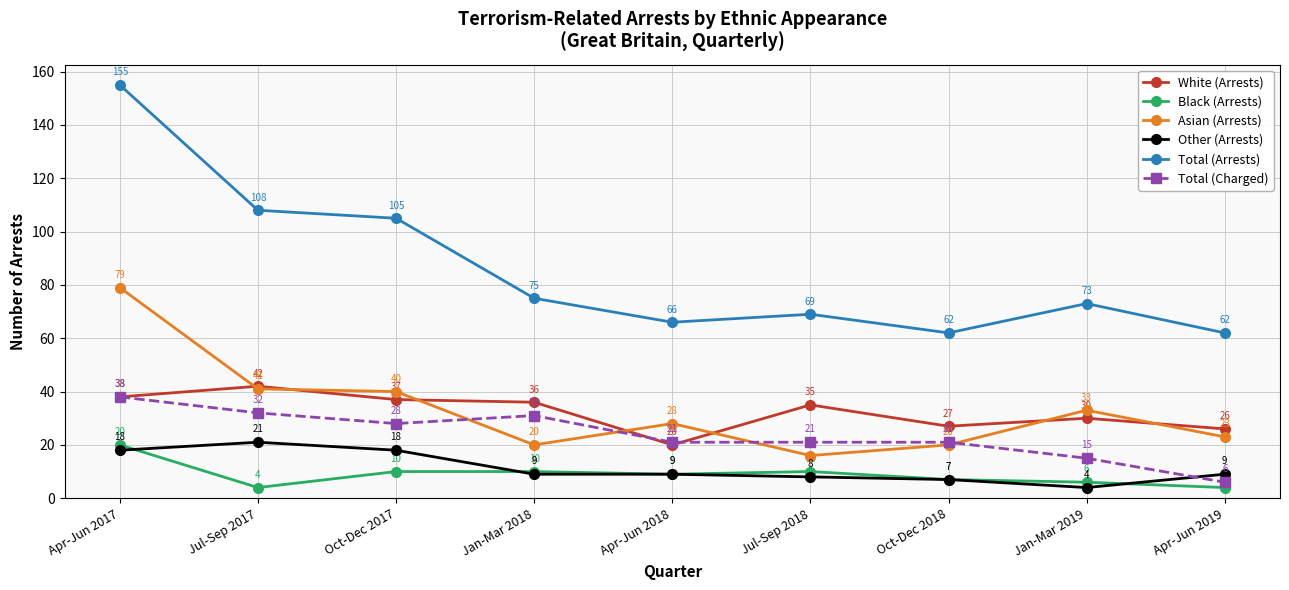

Reading right to left, what are all the values shown in this chart?

White (Arrests): Apr-Jun 2019=26	Jan-Mar 2019=30	Oct-Dec 2018=27	Jul-Sep 2018=35	Apr-Jun 2018=20	Jan-Mar 2018=36	Oct-Dec 2017=37	Jul-Sep 2017=42	Apr-Jun 2017=38
Black (Arrests): Apr-Jun 2019=4	Jan-Mar 2019=6	Oct-Dec 2018=7	Jul-Sep 2018=10	Apr-Jun 2018=9	Jan-Mar 2018=10	Oct-Dec 2017=10	Jul-Sep 2017=4	Apr-Jun 2017=20
Asian (Arrests): Apr-Jun 2019=23	Jan-Mar 2019=33	Oct-Dec 2018=20	Jul-Sep 2018=16	Apr-Jun 2018=28	Jan-Mar 2018=20	Oct-Dec 2017=40	Jul-Sep 2017=41	Apr-Jun 2017=79
Other (Arrests): Apr-Jun 2019=9	Jan-Mar 2019=4	Oct-Dec 2018=7	Jul-Sep 2018=8	Apr-Jun 2018=9	Jan-Mar 2018=9	Oct-Dec 2017=18	Jul-Sep 2017=21	Apr-Jun 2017=18
Total (Arrests): Apr-Jun 2019=62	Jan-Mar 2019=73	Oct-Dec 2018=62	Jul-Sep 2018=69	Apr-Jun 2018=66	Jan-Mar 2018=75	Oct-Dec 2017=105	Jul-Sep 2017=108	Apr-Jun 2017=155
Total (Charged): Apr-Jun 2019=6	Jan-Mar 2019=15	Oct-Dec 2018=21	Jul-Sep 2018=21	Apr-Jun 2018=21	Jan-Mar 2018=31	Oct-Dec 2017=28	Jul-Sep 2017=32	Apr-Jun 2017=38